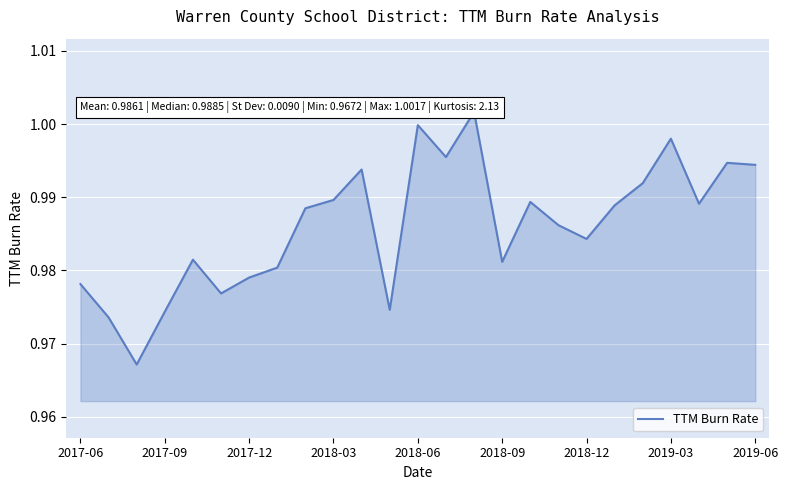

Read the value at 2017-09.

1.0